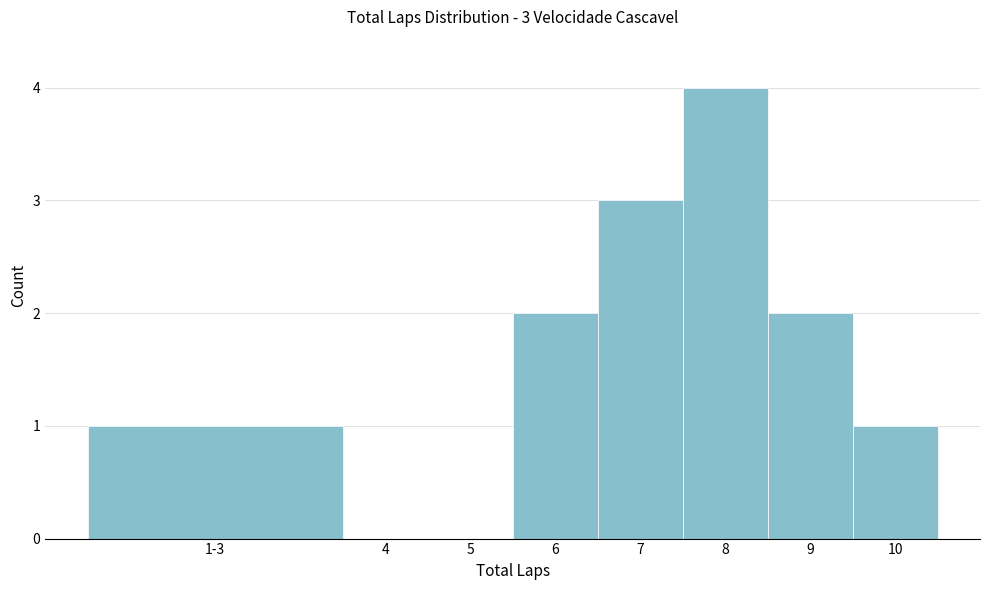

Reading left to right, transcribe all the data shown in this chart.

1-3=1	4=0	5=0	6=2	7=3	8=4	9=2	10=1